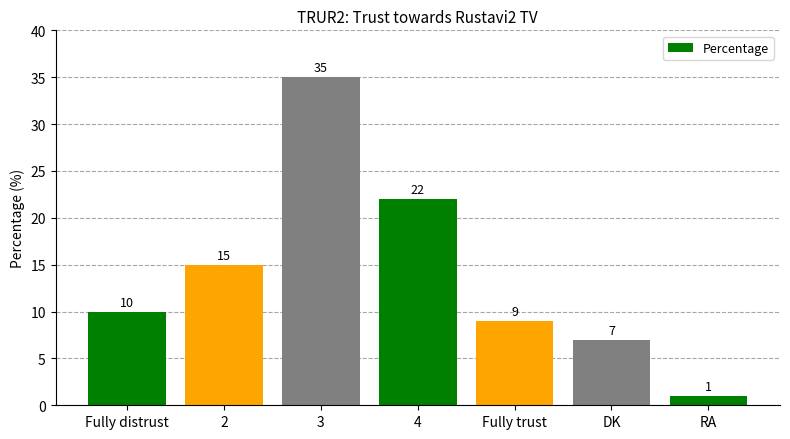

Which label corresponds to the largest value in the chart?

3